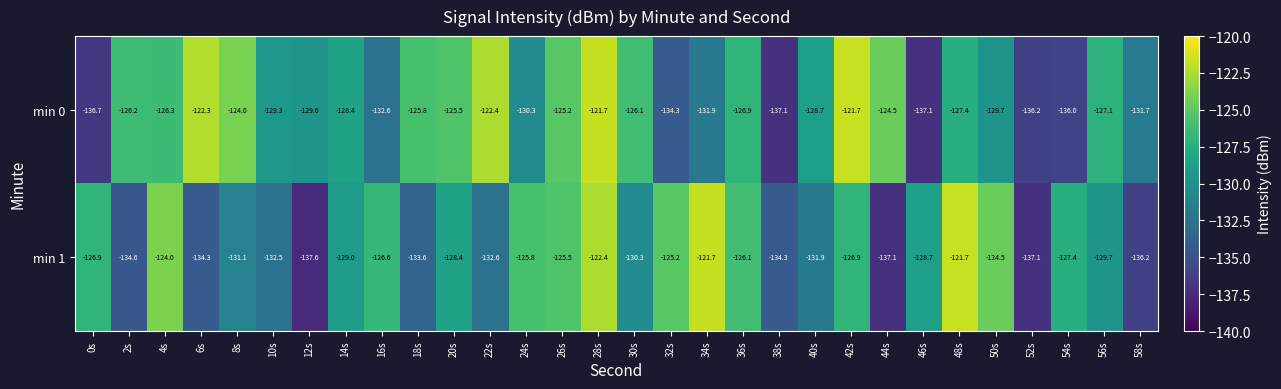

Where is min 1 nearest to the value -129?

14s